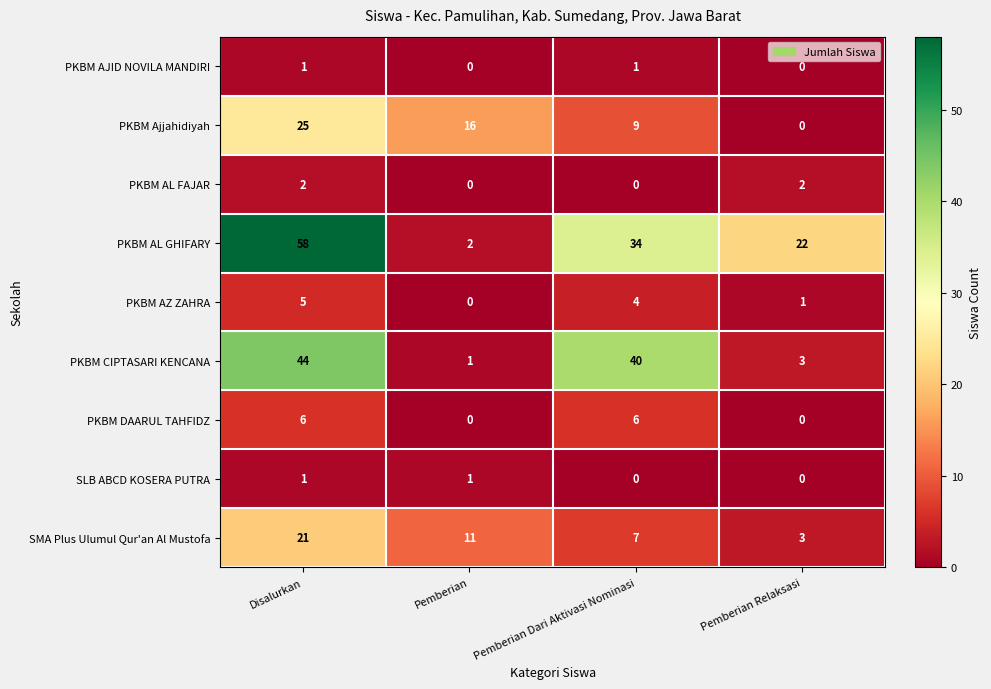

What is the greatest value displayed?

58